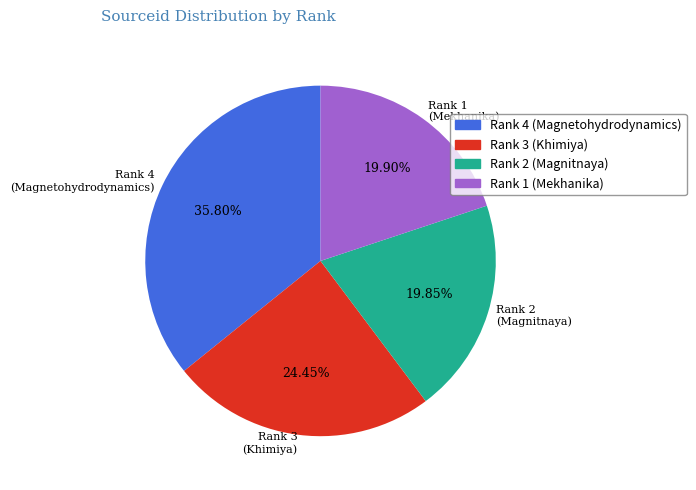

What is the ratio of the value at Rank 4 (Magnetohydrodynamics) to the value at Rank 2 (Magnitnaya)?

1.8